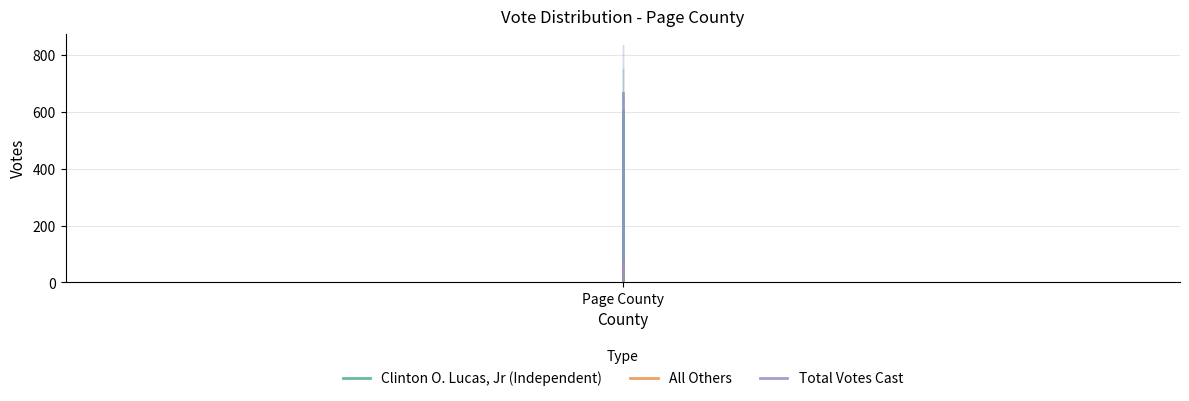

Is it true that Total Votes Cast equals 666 at Page County?

True